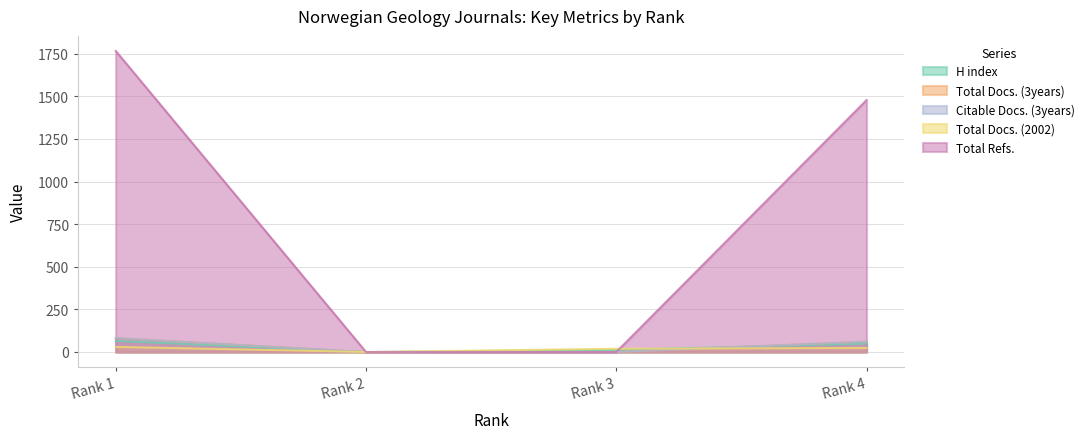

Which series ends up on top after the final intersection of Total Refs. and H index?

Total Refs.